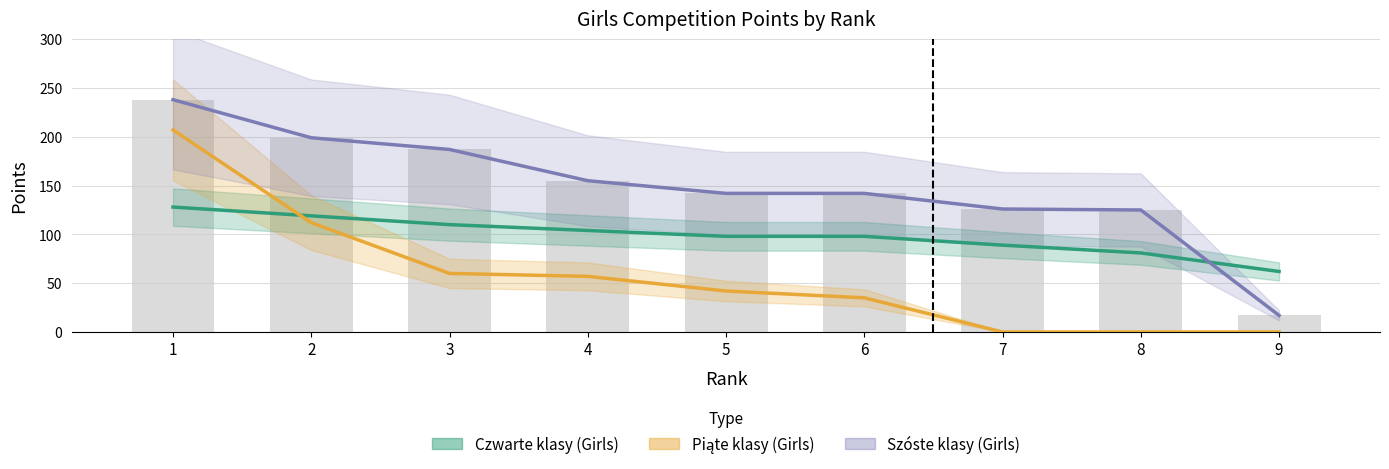

At how many categories does at least one series exceed 54?

9